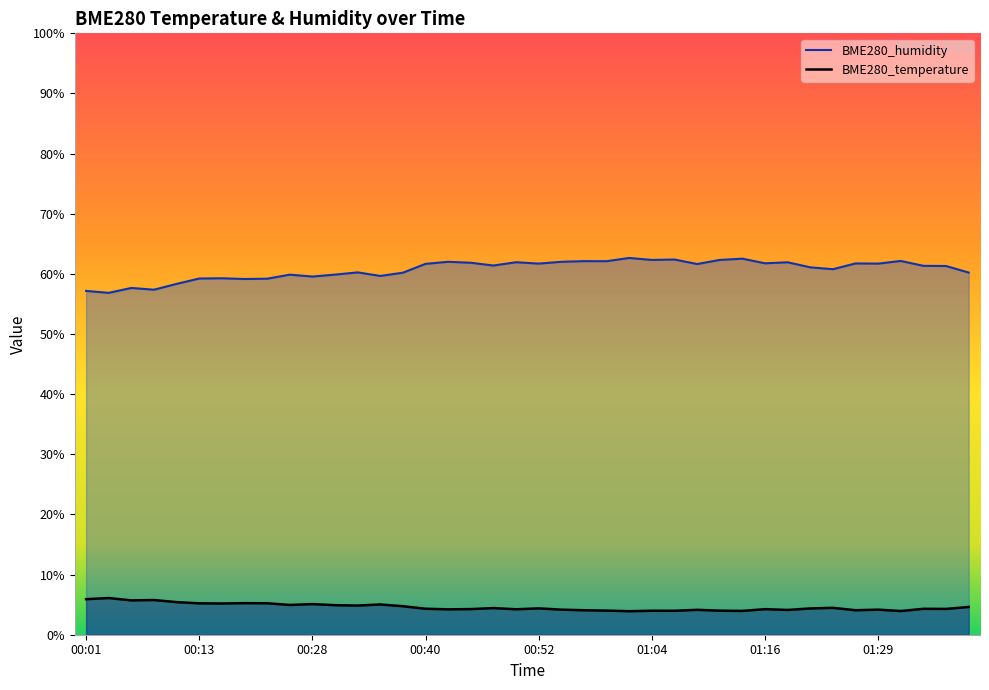

What is the total value across all series at 01:29?

65.9